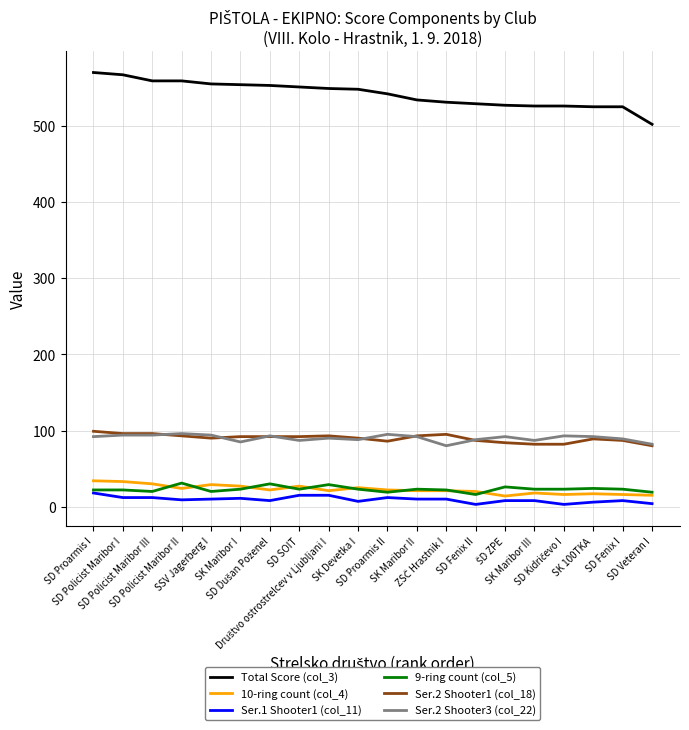

At which label does Total Score (col_3) first exceed 548?

SD Proarmis I